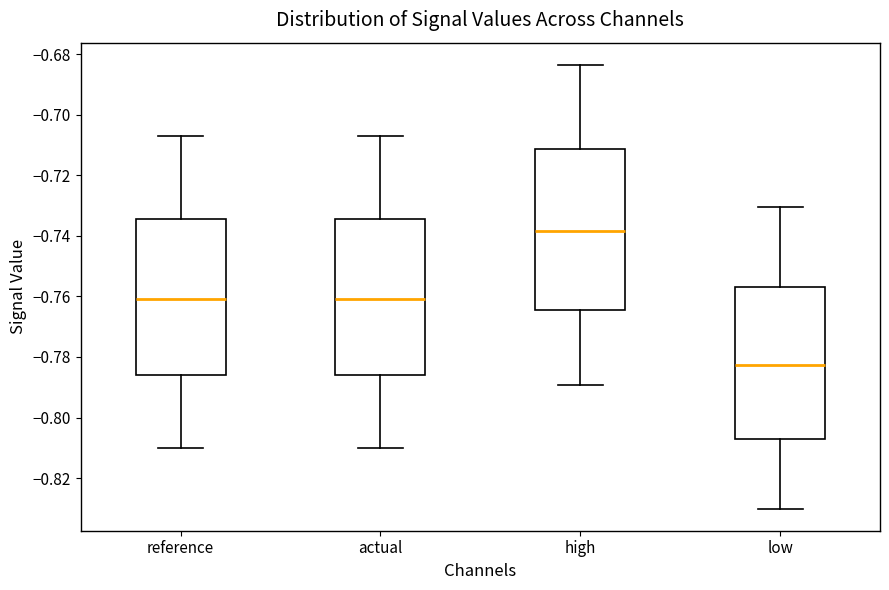

Which box's median line is the highest?

high